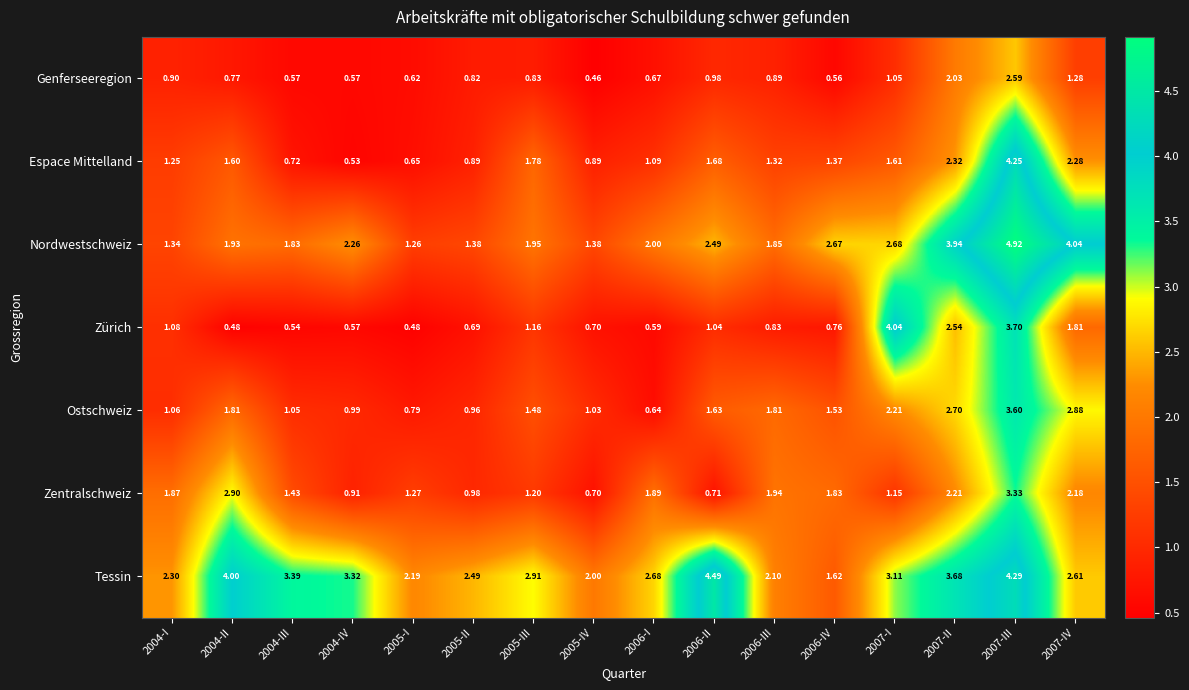

Which series has the largest range (max minus min)?

Espace Mittelland